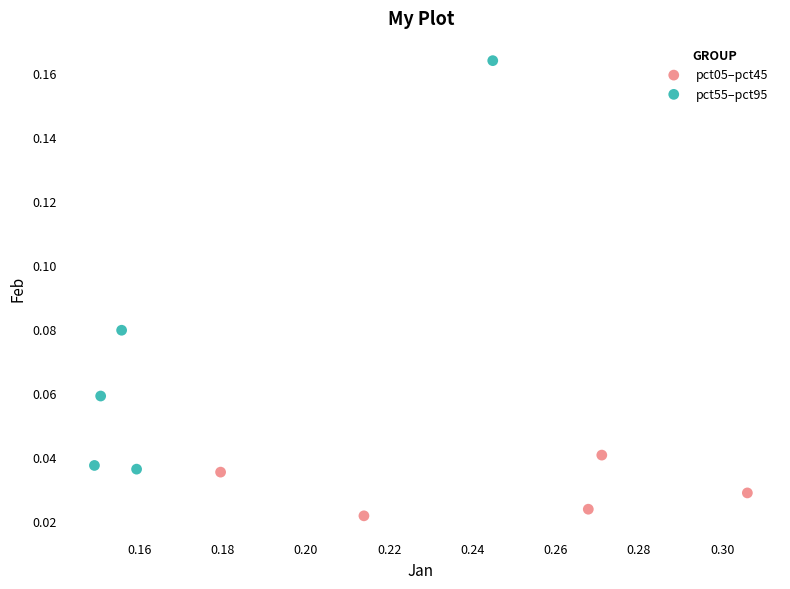

What are all the series names shown in the legend?

pct05–pct45, pct55–pct95